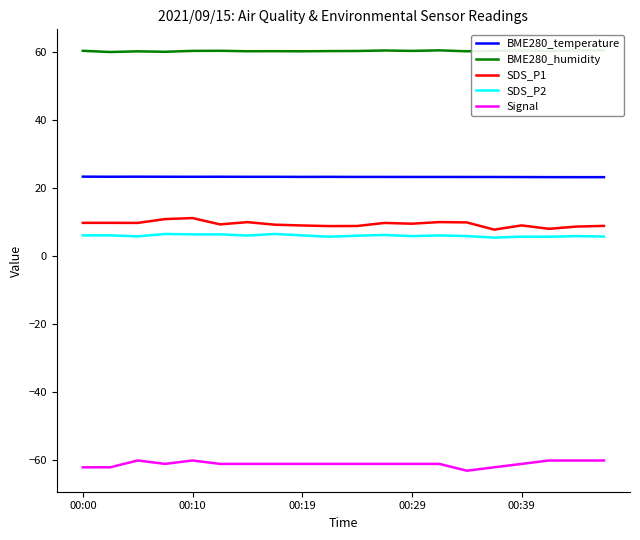

What is the maximum value for SDS_P2?

6.5